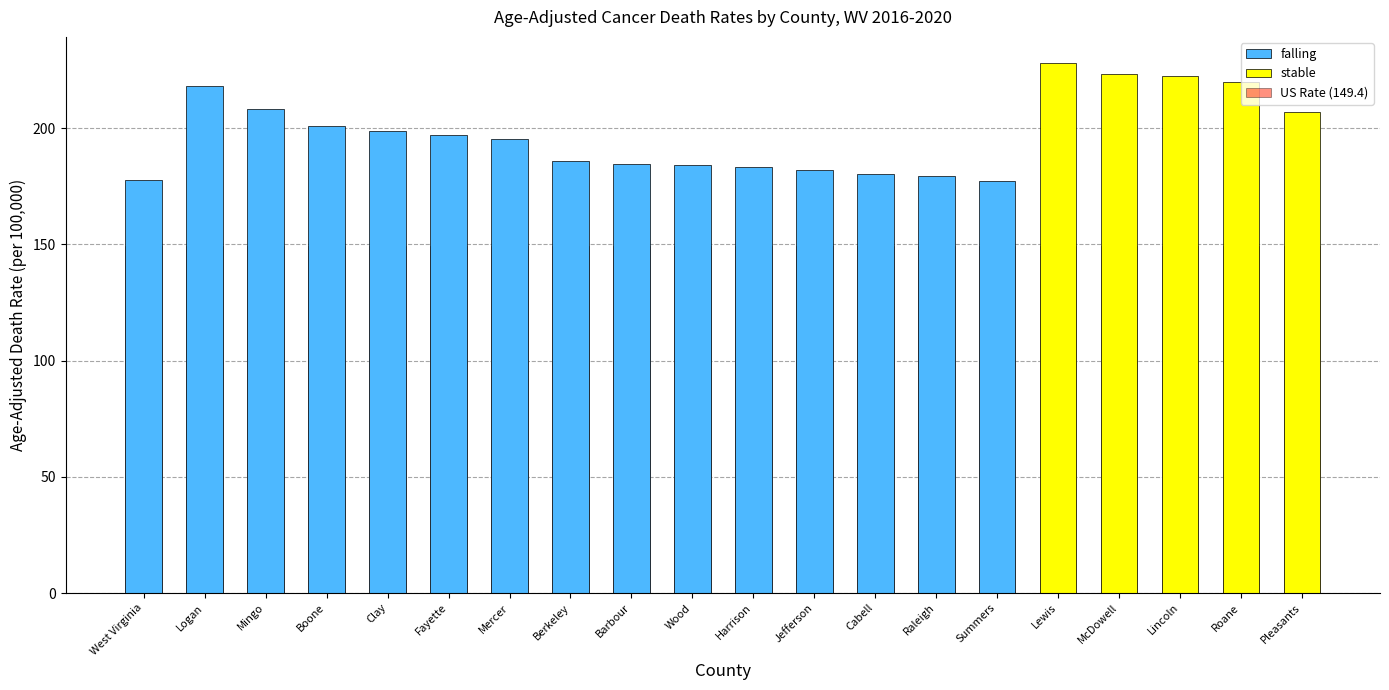

List the labels in order of falling value, largest first.

Logan, Mingo, Boone, Clay, Fayette, Mercer, Berkeley, Barbour, Wood, Harrison, Jefferson, Cabell, Raleigh, West Virginia, Summers, Lewis, McDowell, Lincoln, Roane, Pleasants